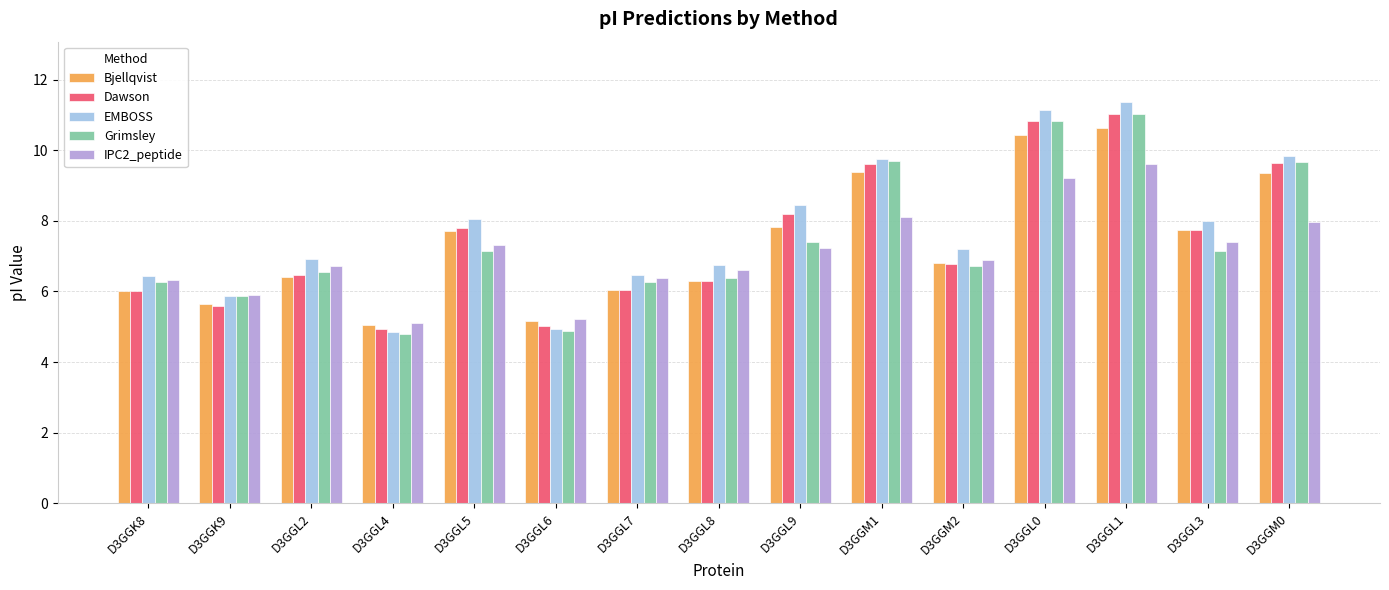

Is the value of EMBOSS at D3GGL6 greater than the value of IPC2_peptide at D3GGM0?

No